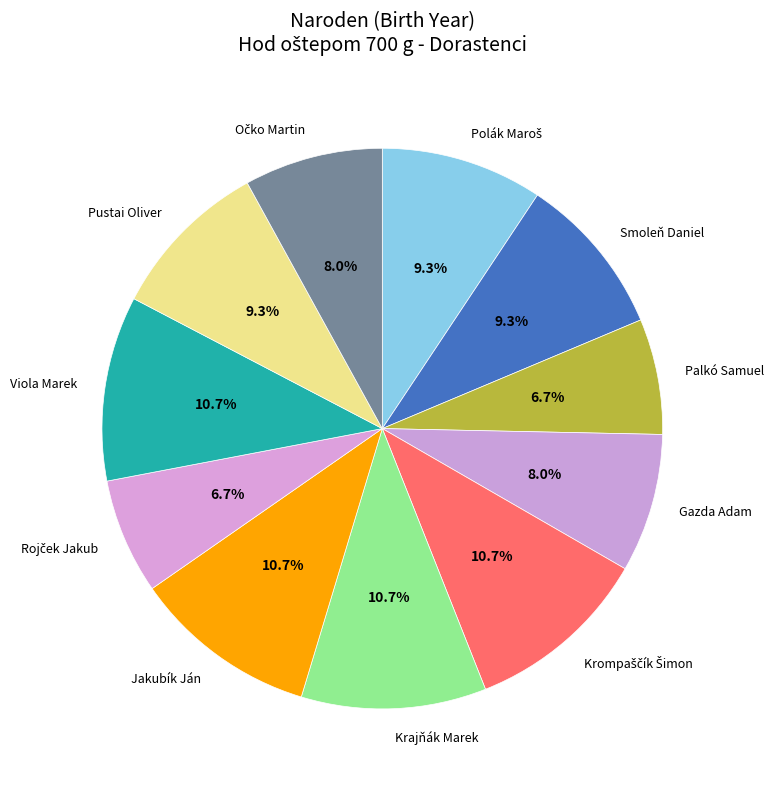

How many segments does this pie chart have?

11